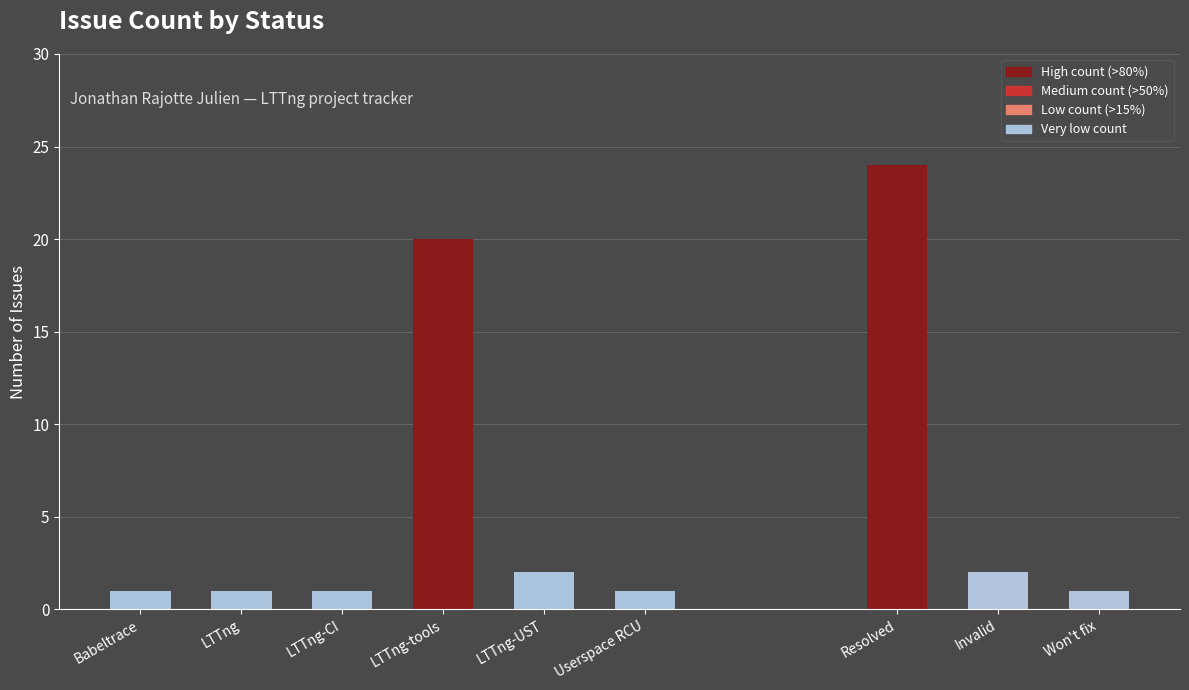

What is the minimum value shown in the chart?

1